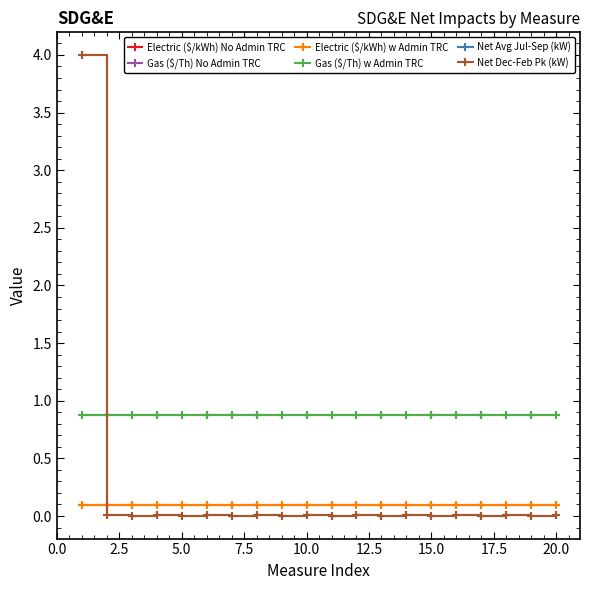

Which series has the largest total across all categories?

Gas ($/Th) No Admin TRC